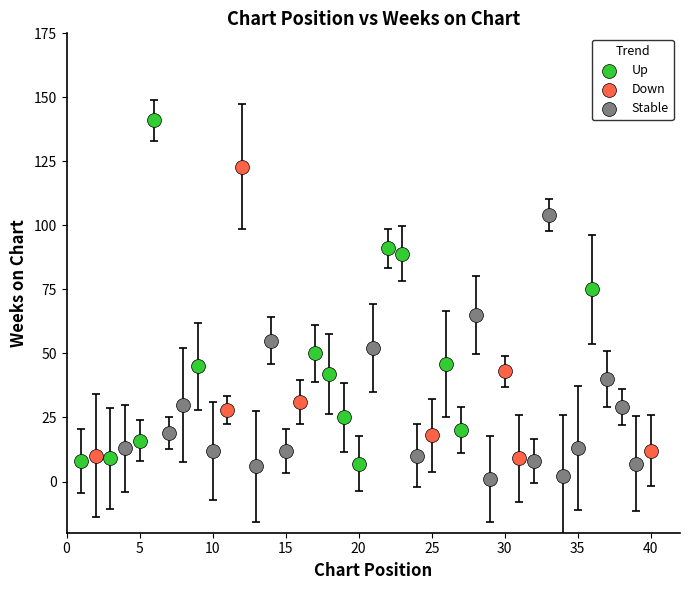

Which series reaches the maximum Y coordinate?

Up